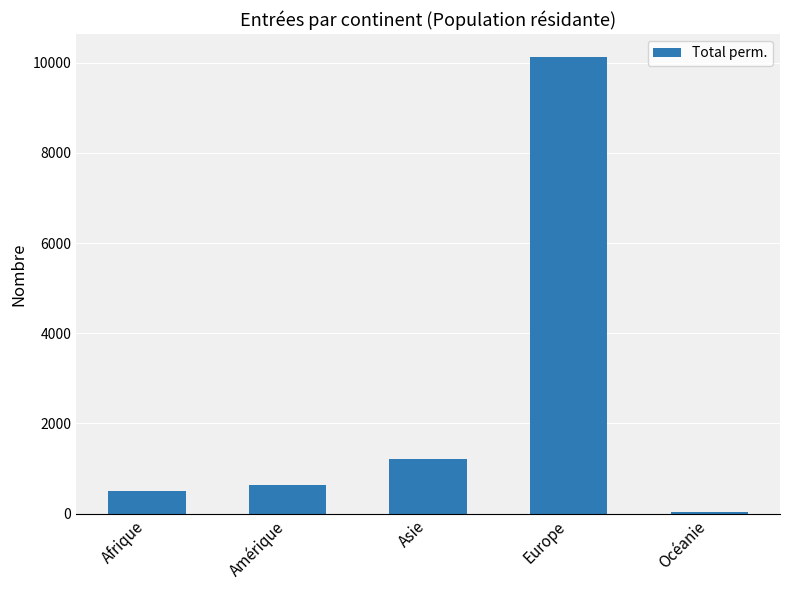

What is the difference between the maximum and minimum values?

10094